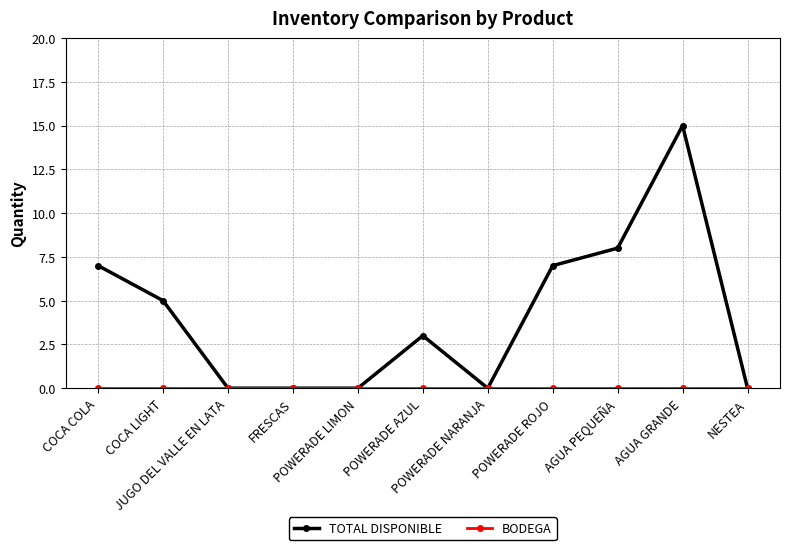

How many lines are shown in the chart?

2